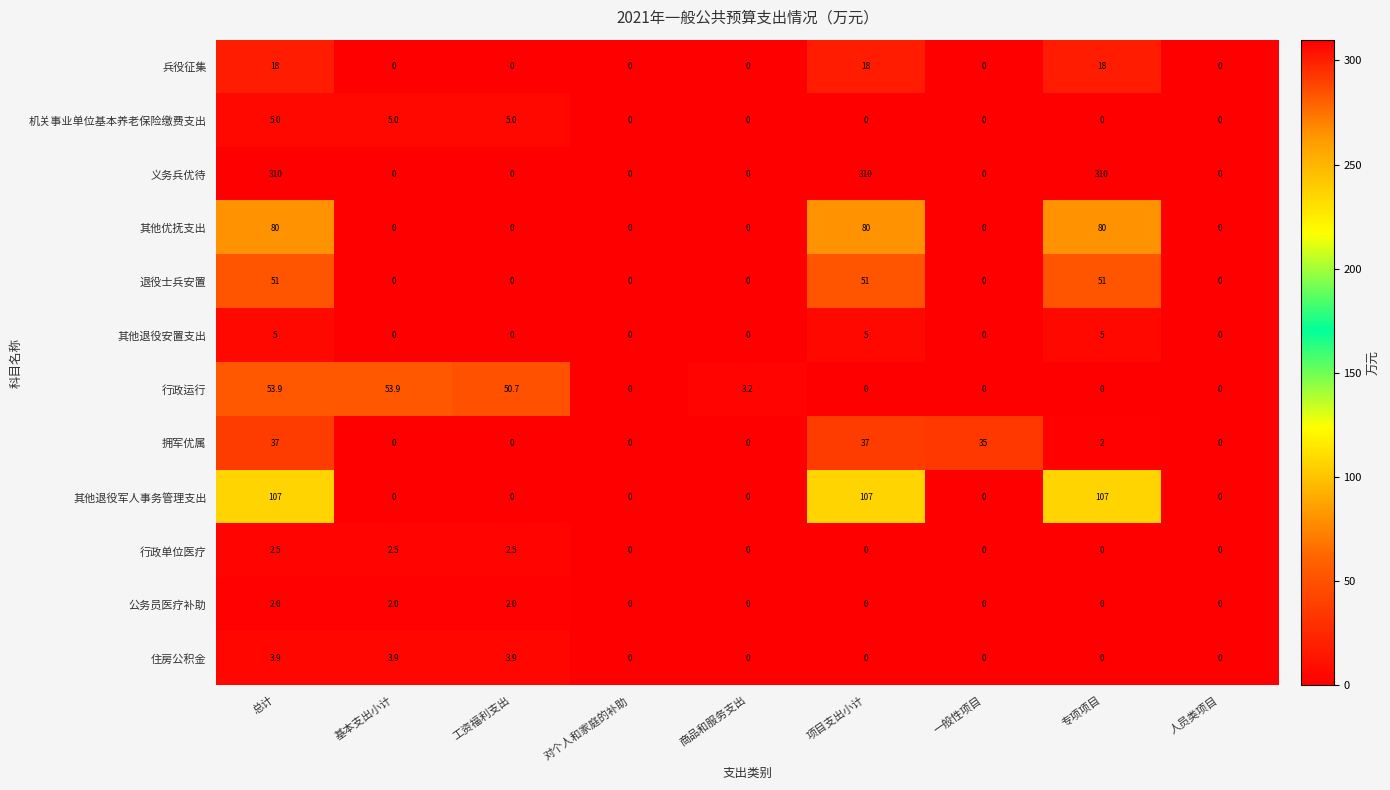

What is the average value of the 退役士兵安置 series?

17.0